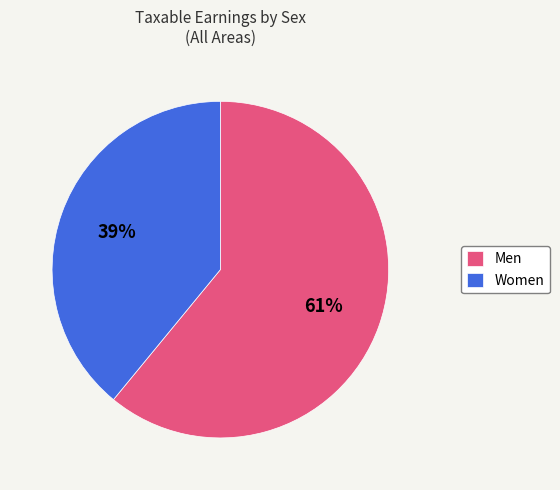

Which category has the biggest portion of the pie?

Men